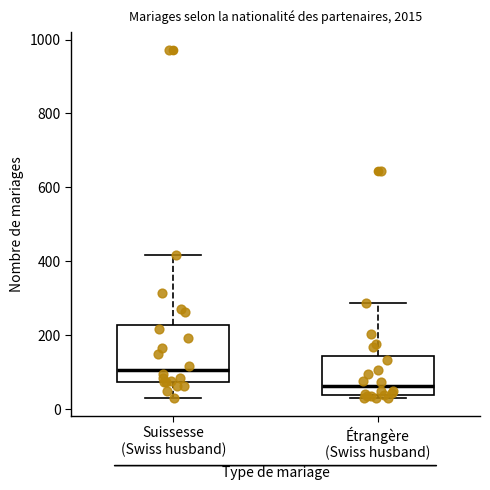

Which box's median line is the lowest?

Étrangère (Swiss husband)